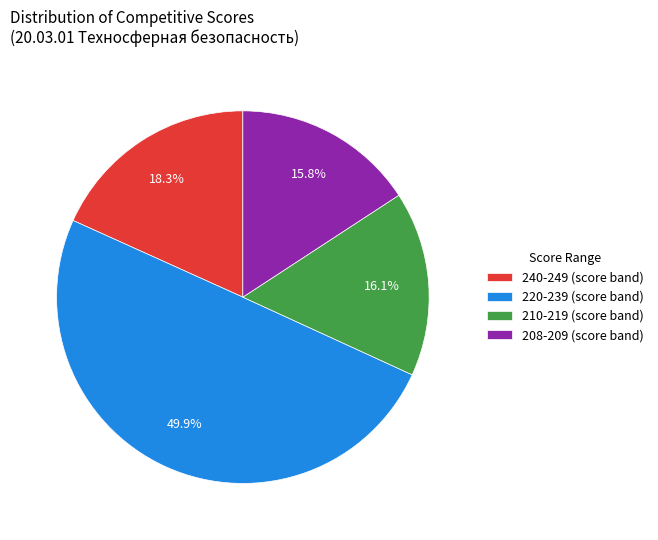

How much of the chart is everything except 220-239 (score band)?

50.1%